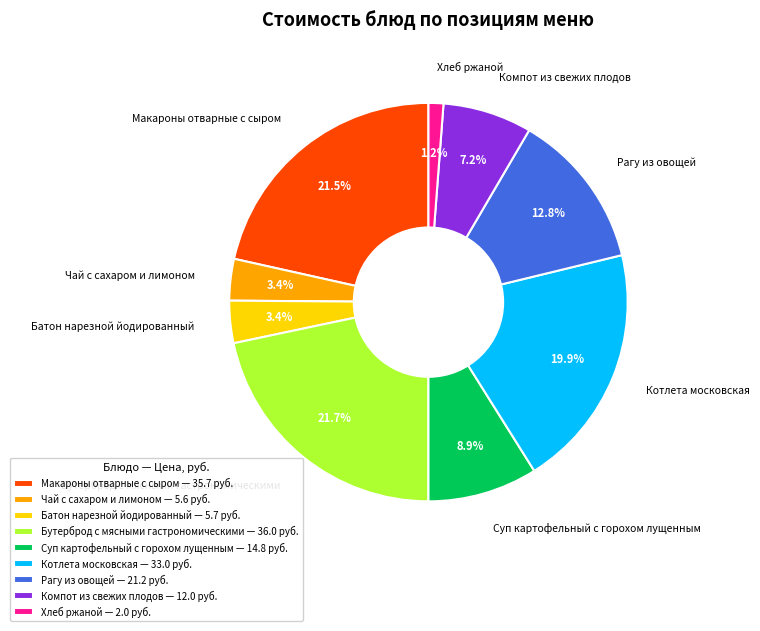

Does Хлеб ржаной account for over 50% of the chart?

No